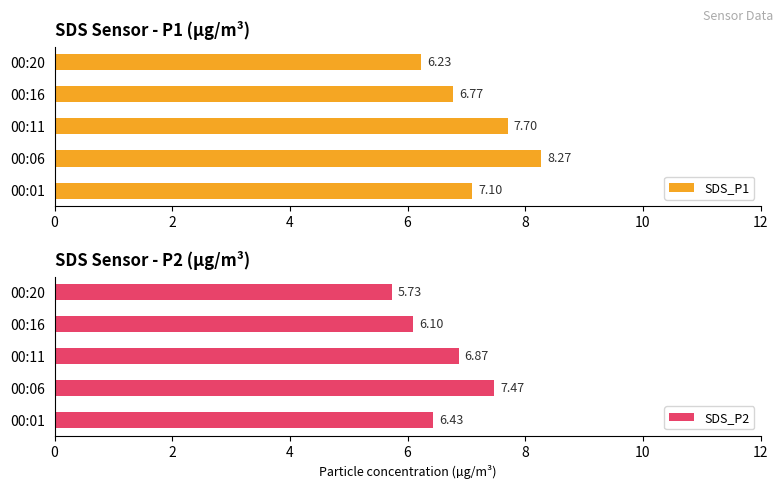

What is the difference between the maximum and minimum values in the SDS_P2 series?

1.7